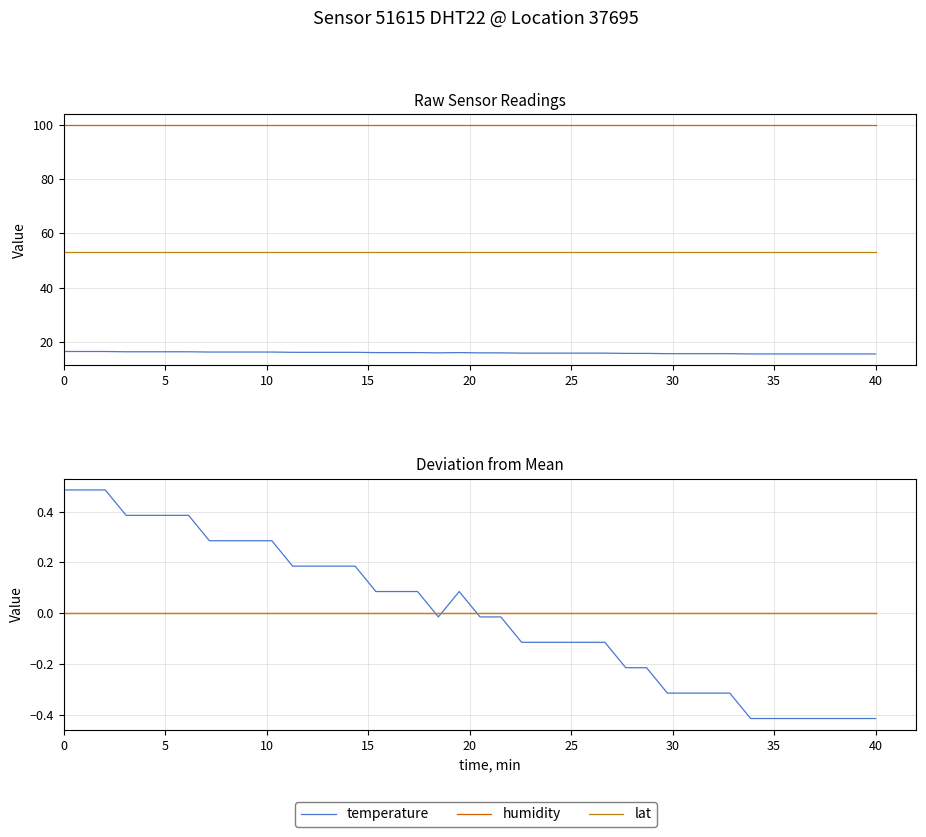

What are all the series names shown in the legend?

temperature, humidity, lat